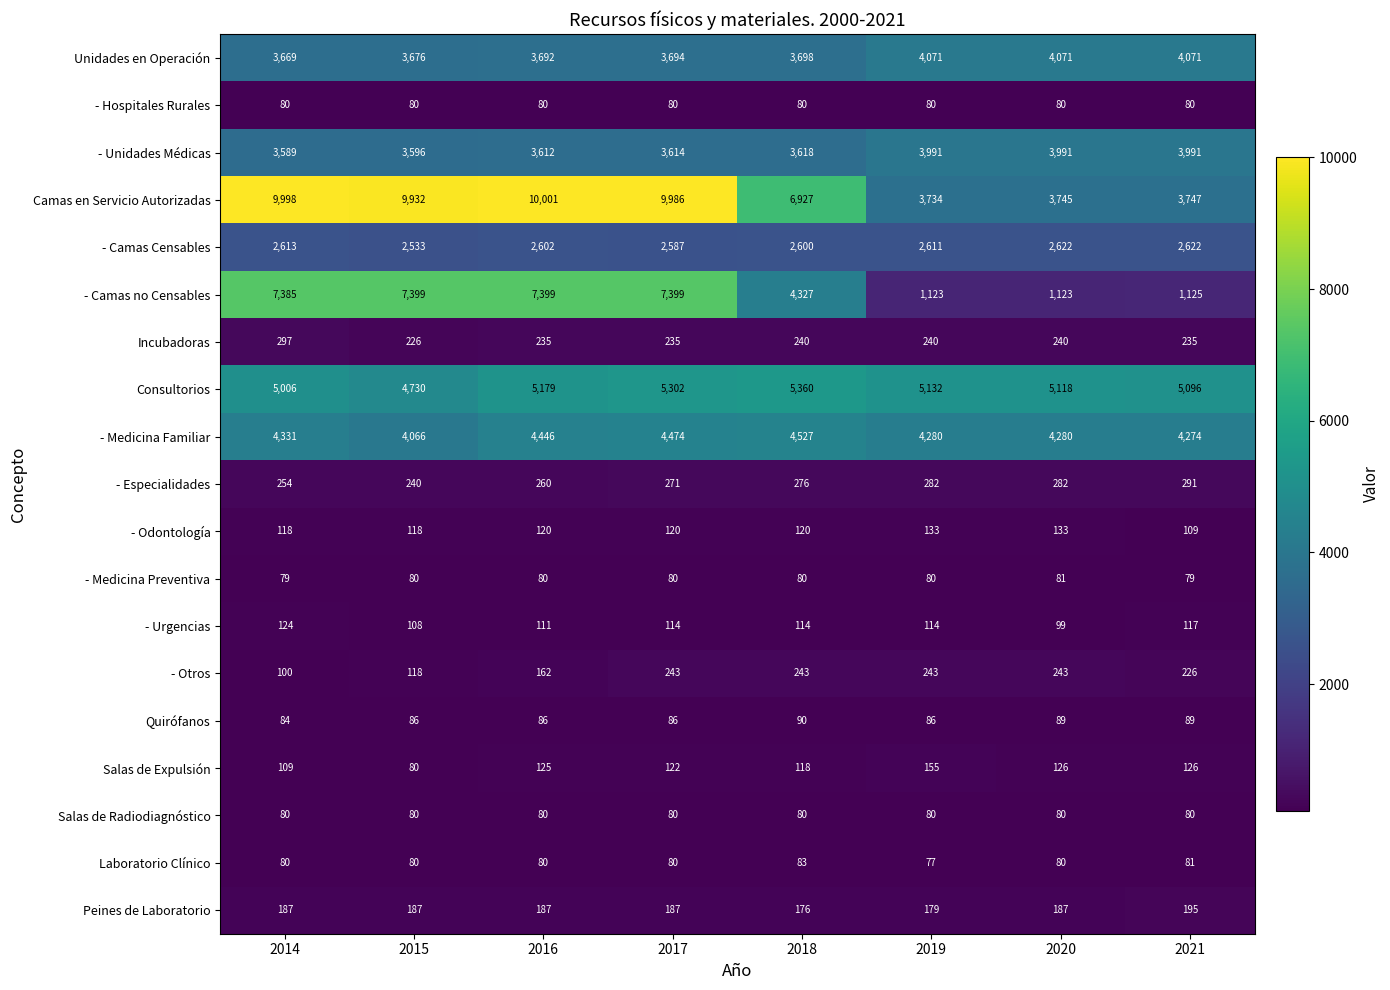

Which series changed the most between 2016 and 2017?

Consultorios